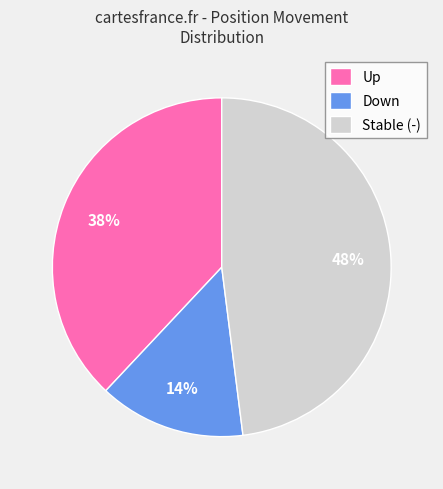

How many segments does this pie chart have?

3